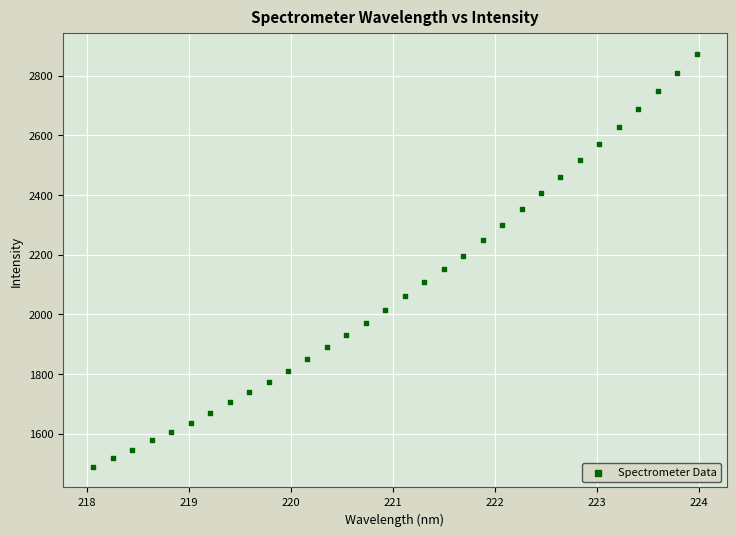

What is the range of X values (max minus min)?

5.9